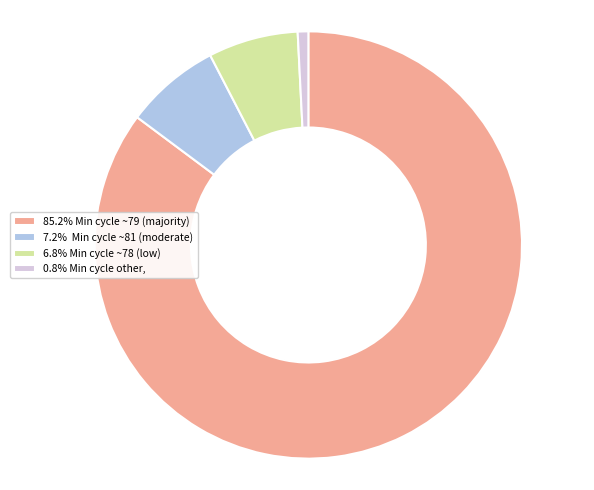

Is the sum of 85.2% Min cycle ~79 (majority) and 6.8% Min cycle ~78 (low) greater than half?

Yes